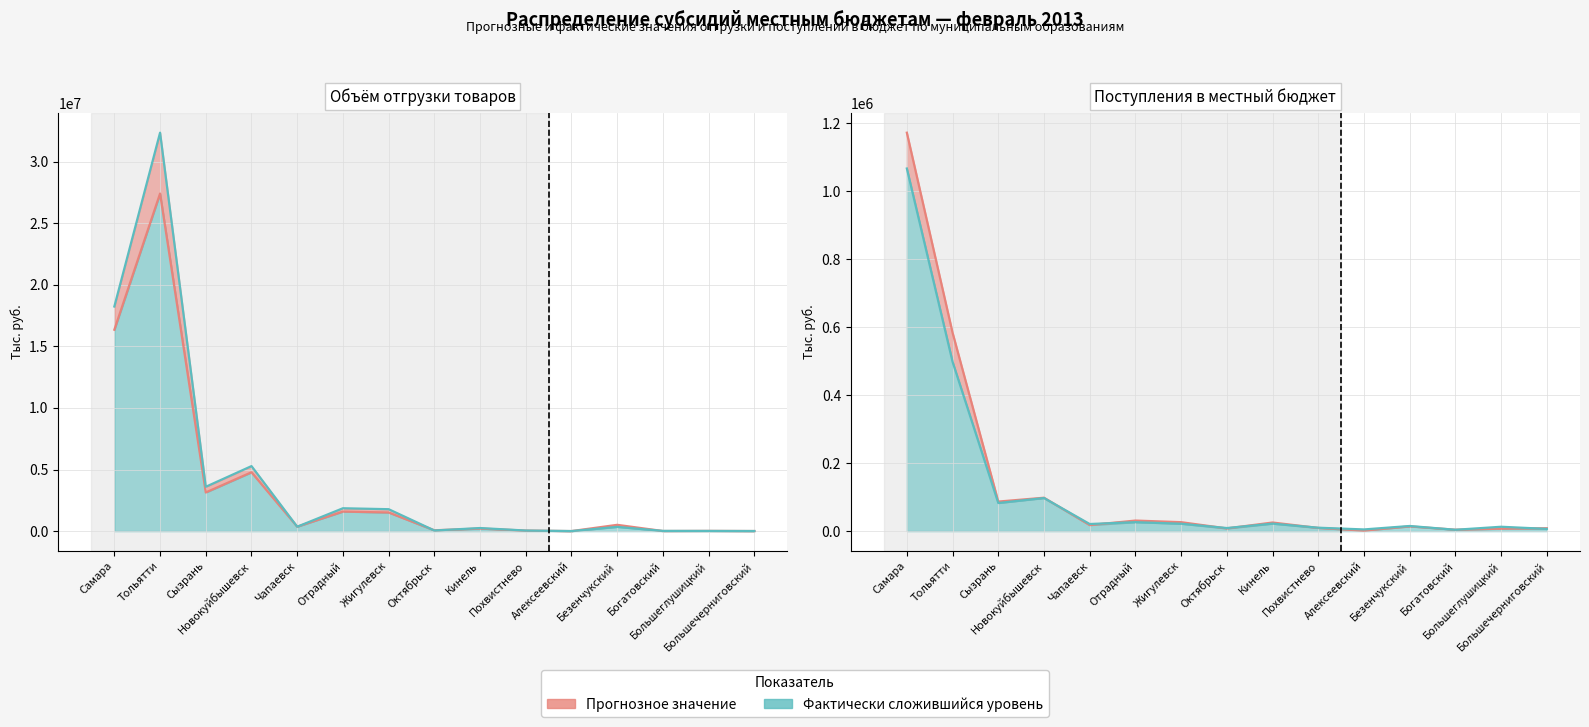

What is the label of the 15th point from the right?

Самара